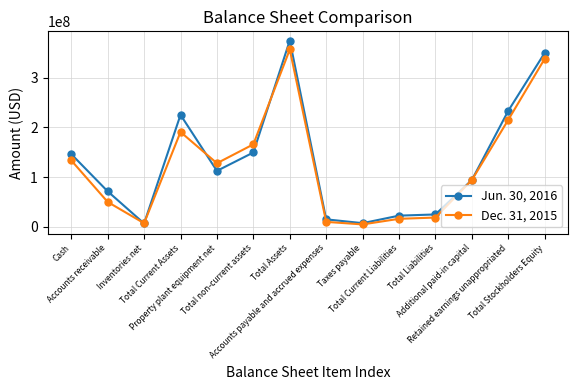

At which category does Jun. 30, 2016 reach its first local valley?

Inventories net